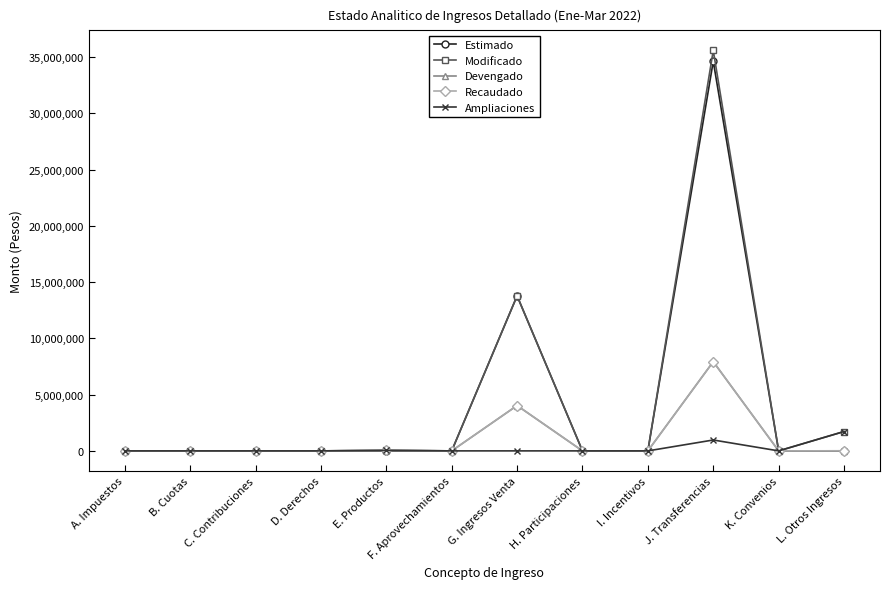

Which series has the largest range (max minus min)?

Modificado